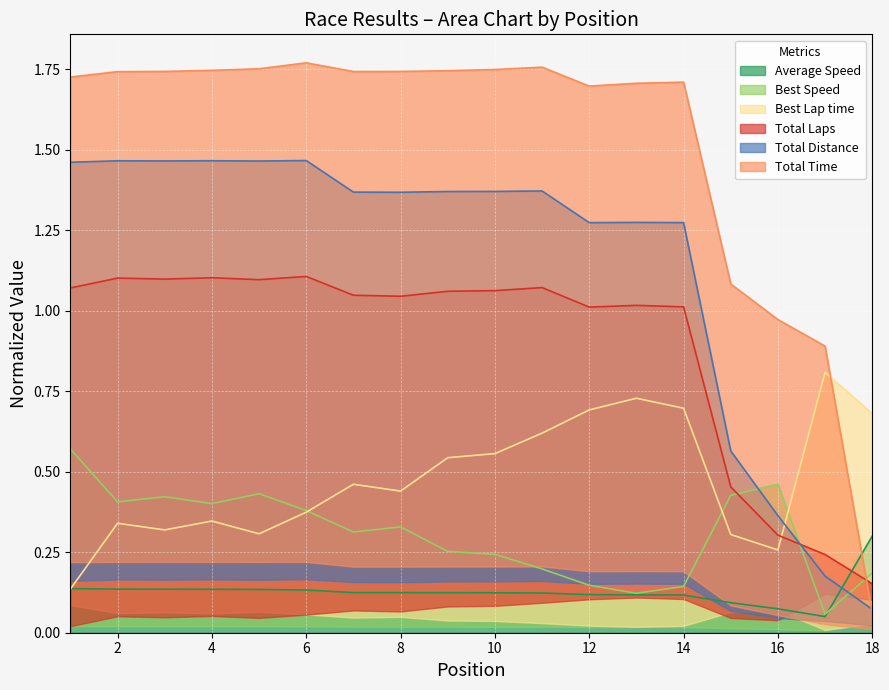

Where is Total Distance nearest to the value 0?

18